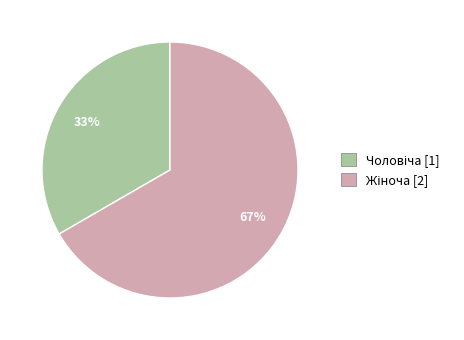

To the nearest percent, what is the average slice percentage?

50%